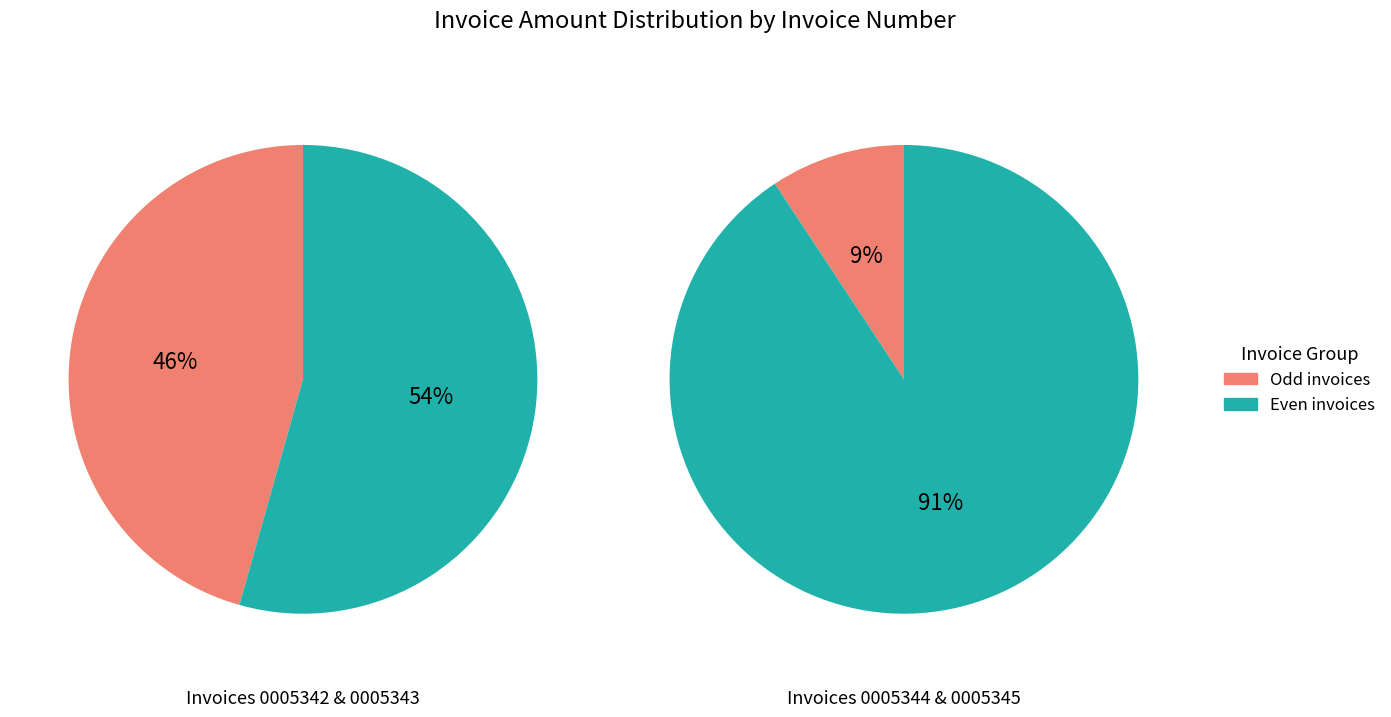

Does 001-001-0005345 account for over 50% of the chart?

No